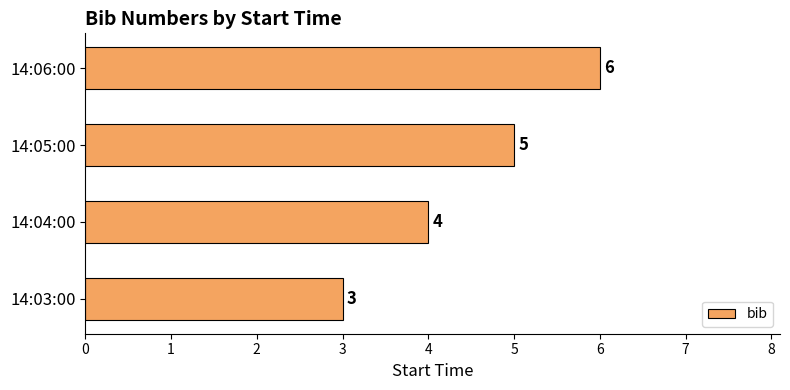

What is the change in value from 14:05:00 to 14:06:00?

+1